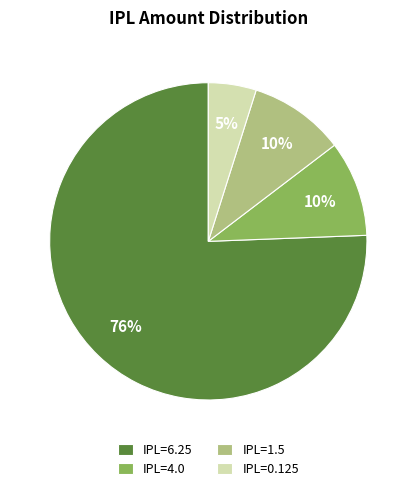

How many segments does this pie chart have?

4